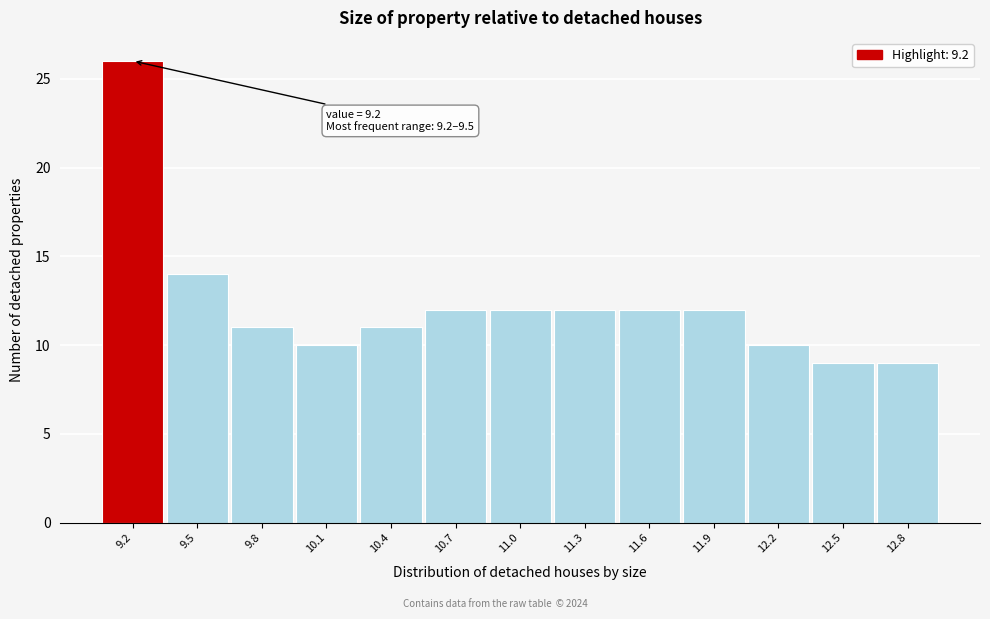

Reading left to right, extract all data points from this chart.

26	14	11	10	11	12	12	12	12	12	10	9	9